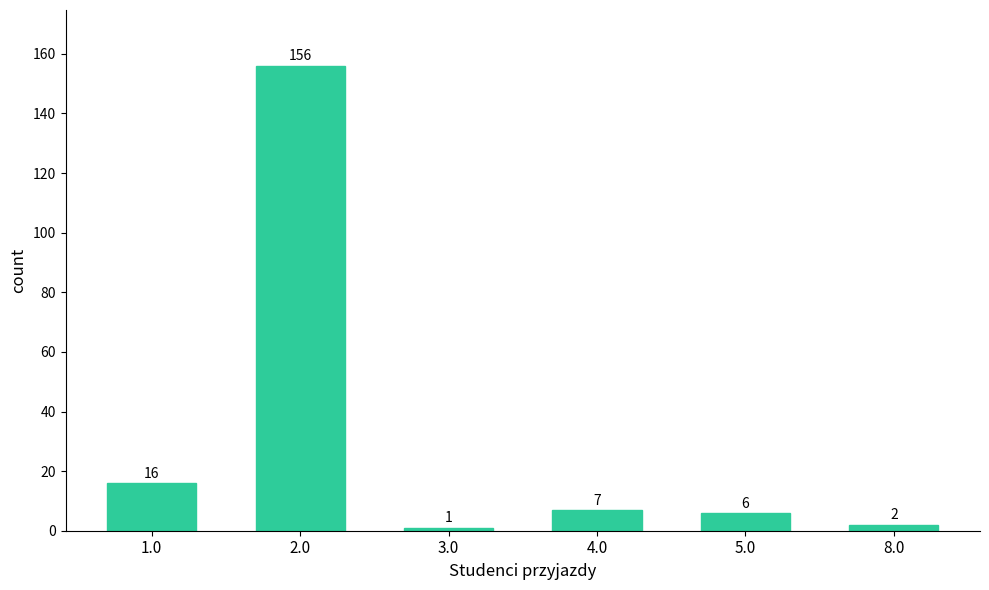

Reading right to left, transcribe all the data shown in this chart.

8.0=2	5.0=6	4.0=7	3.0=1	2.0=156	1.0=16